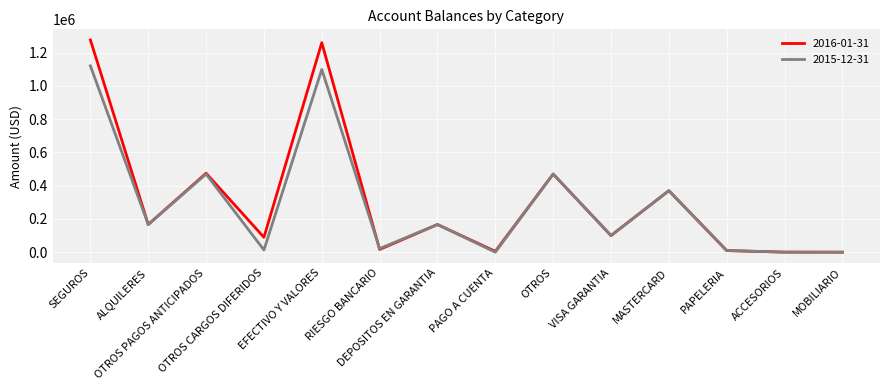

What is the maximum value shown in the chart?

1276752.1